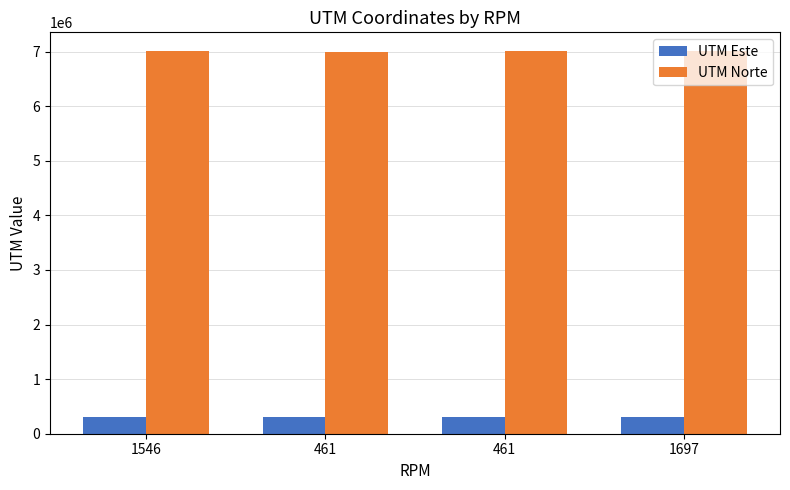

Is the value of UTM Este at 461 greater than the value of UTM Norte at 1697?

No